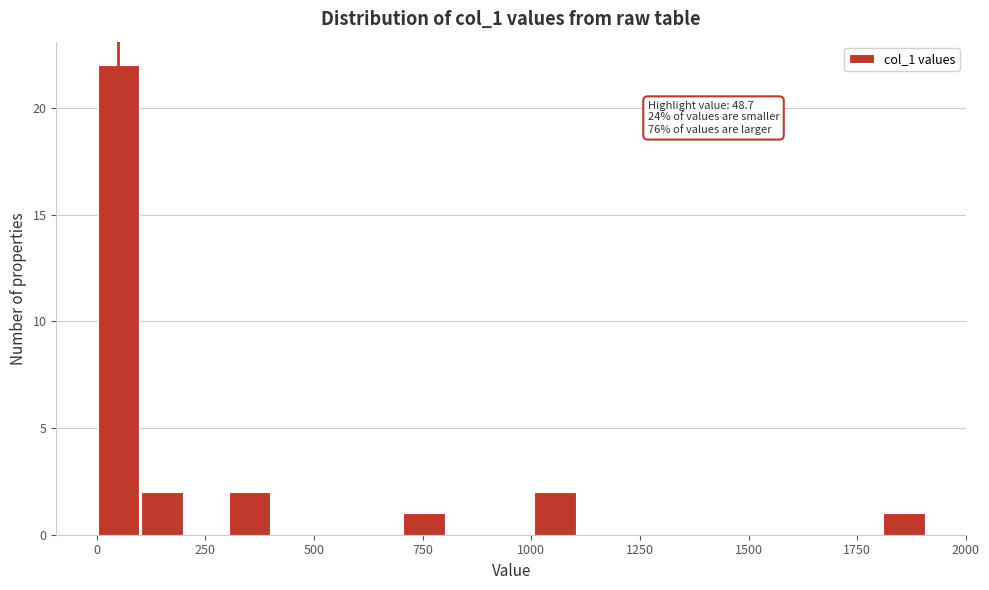

Read against the x-axis, roughly where is the centre of the tallest bar?

50